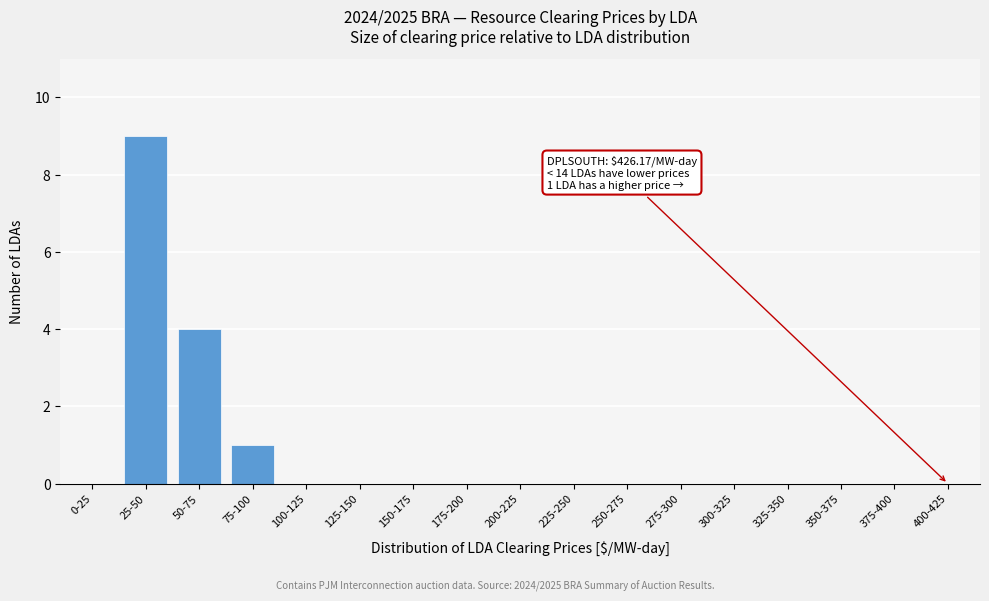

Reading left to right, extract all data points from this chart.

0-25=0	25-50=9	50-75=4	75-100=1	100-125=0	125-150=0	150-175=0	175-200=0	200-225=0	225-250=0	250-275=0	275-300=0	300-325=0	325-350=0	350-375=0	375-400=0	400-425=0